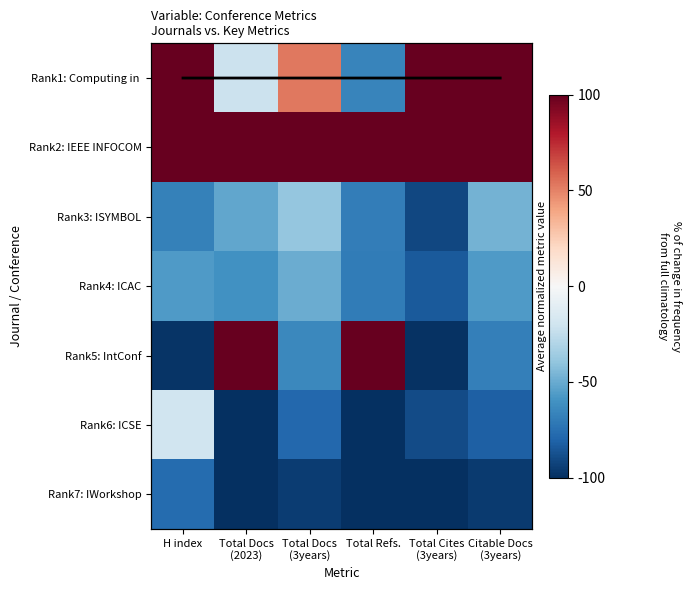

Which series changed the most between Total Docs (2023) and Total Refs.?

Rank2: IEEE INFOCOM